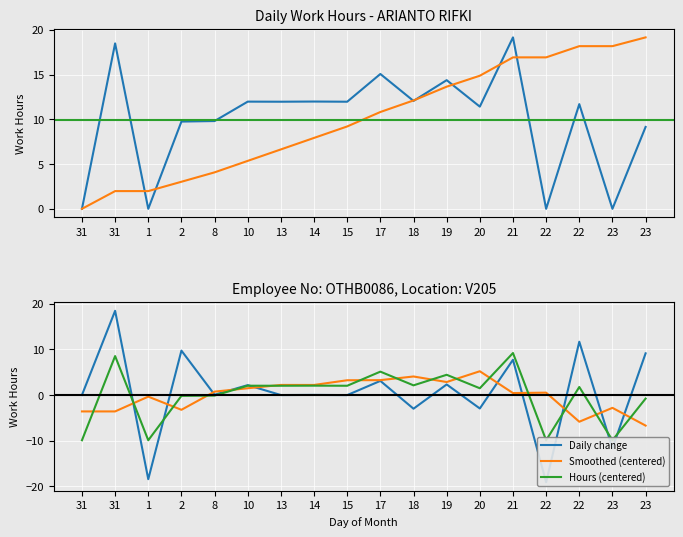

What is the average value?

9.9